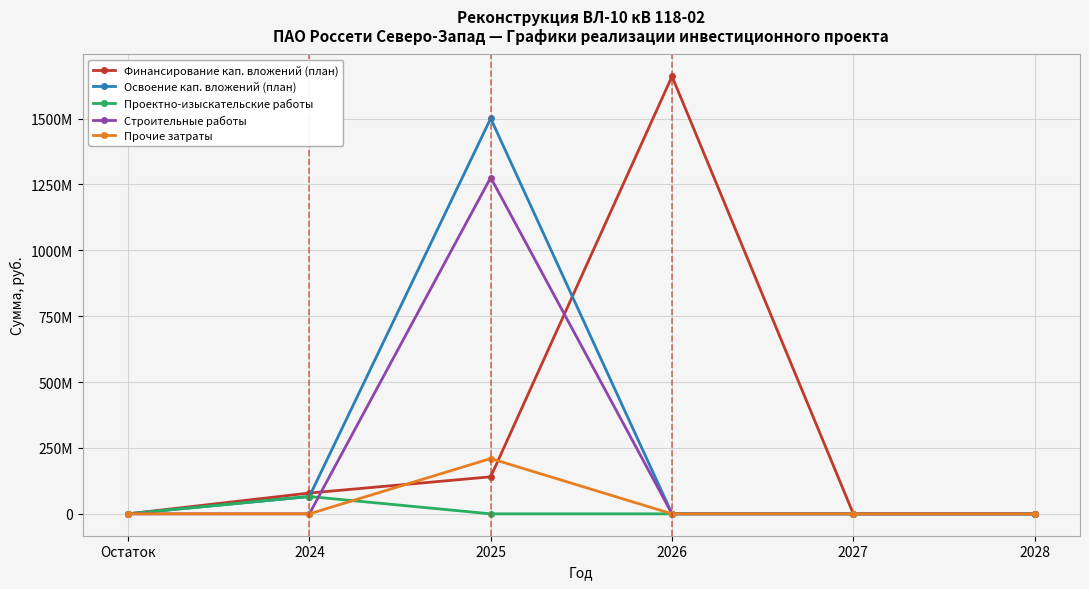

What are all the series names shown in the legend?

Финансирование кап. вложений (план), Освоение кап. вложений (план), Проектно-изыскательские работы, Строительные работы, Прочие затраты